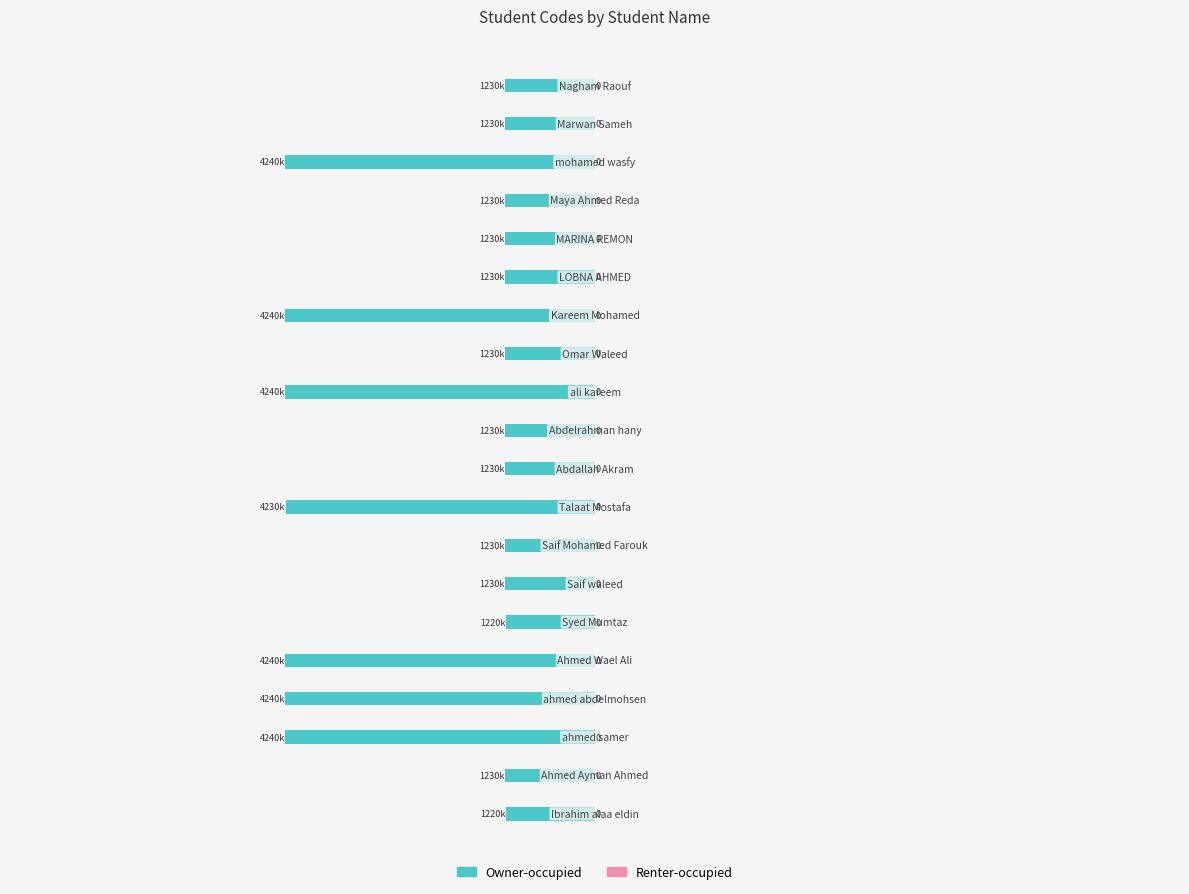

Are the bars horizontal?

Yes